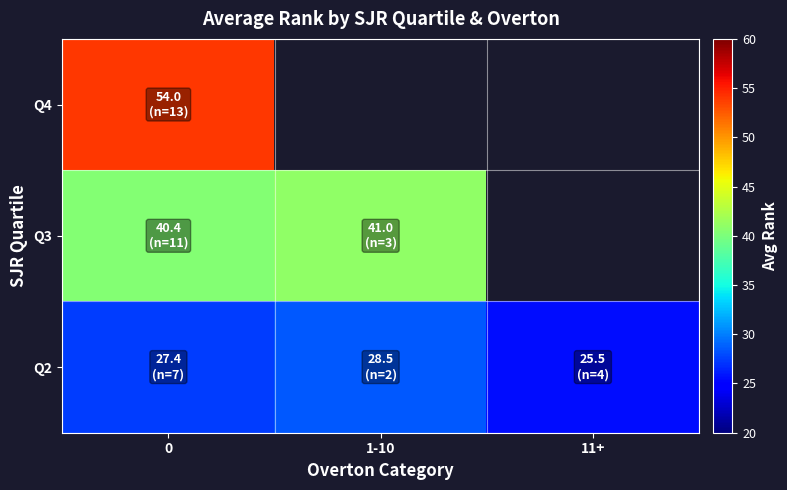

List the series in order of their peak value, lowest first.

Q2, Q3, Q4